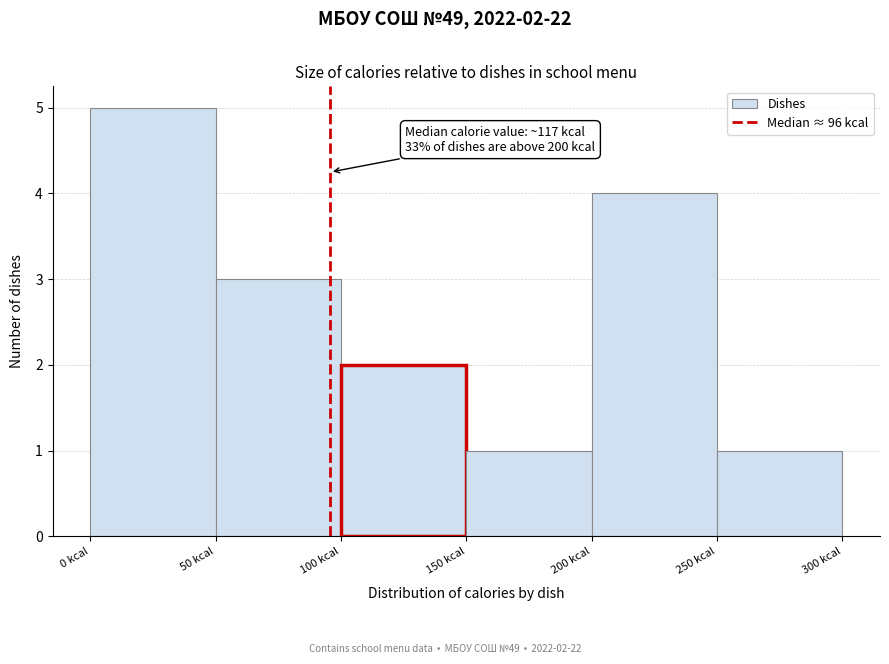

Which range on the x-axis has the tallest bar?

0 to 50